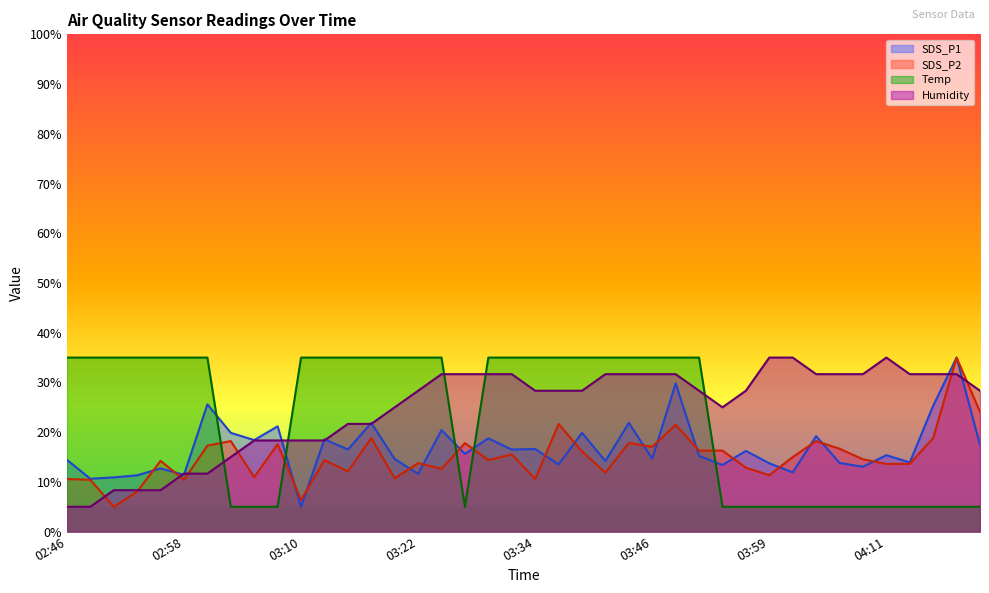

What is the approximate value of SDS_P2 at 03:22?

13.8